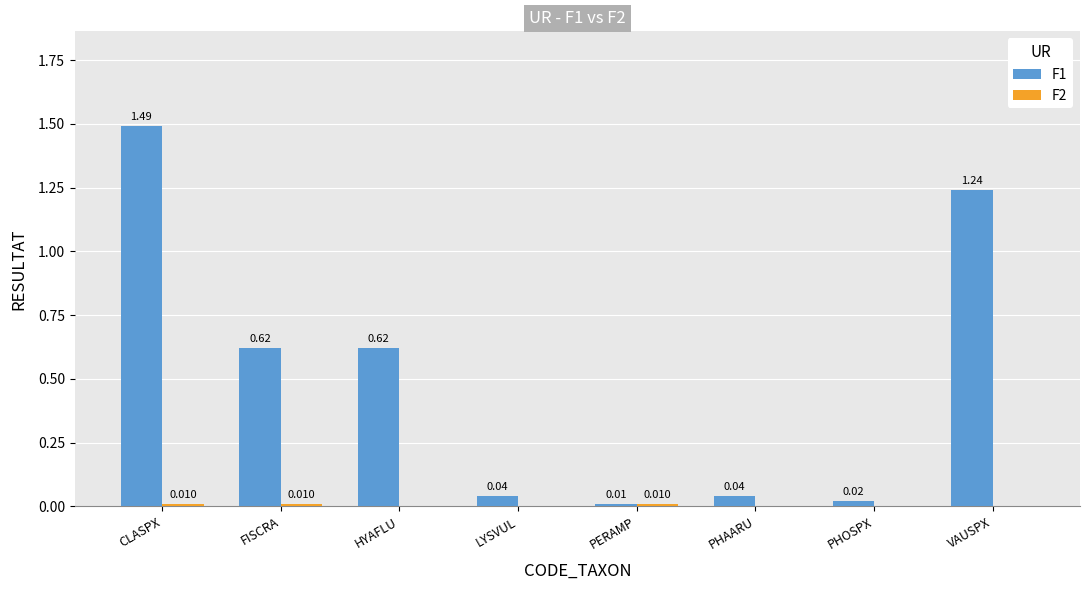

How many series are shown in this chart?

2